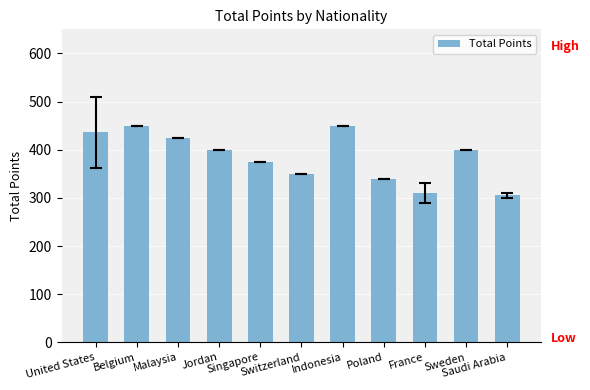

Where is the data nearest to the value 377?

Singapore